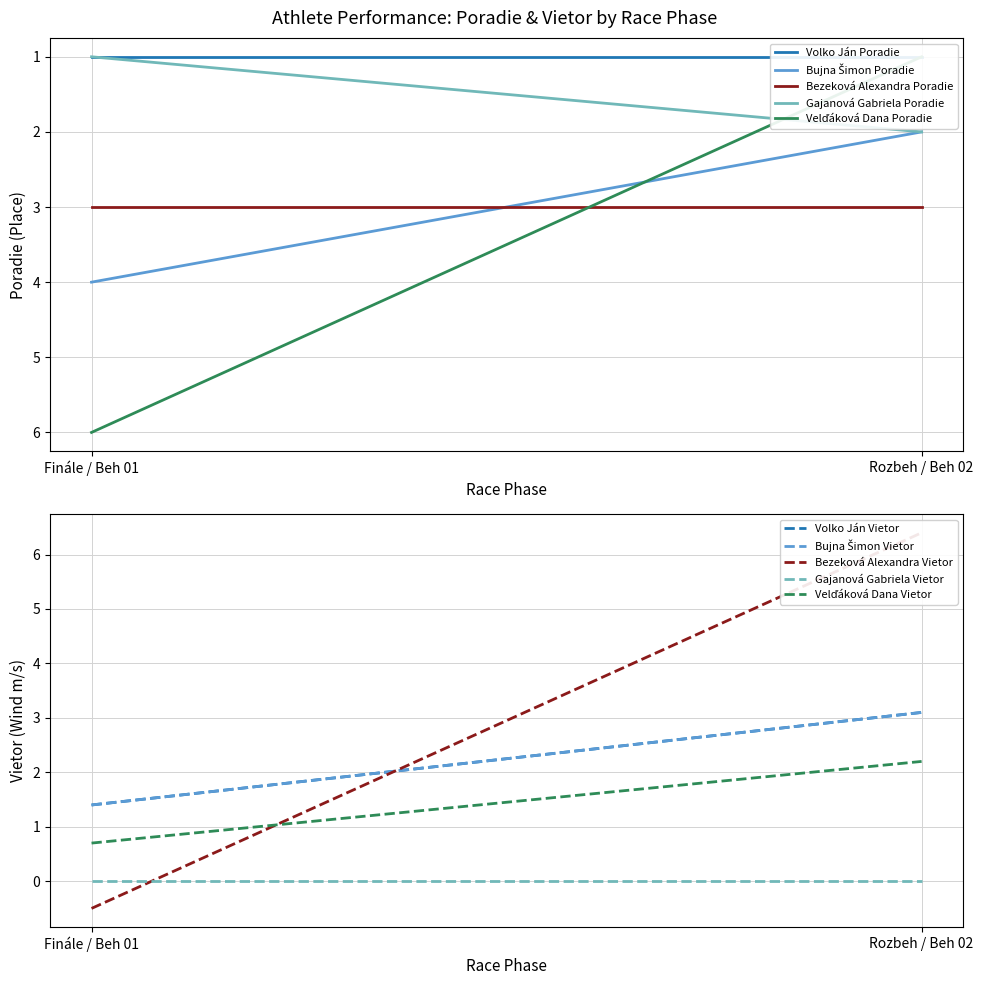

What is the difference between the maximum and minimum values in the Gajanová Gabriela (Poradie) series?

1